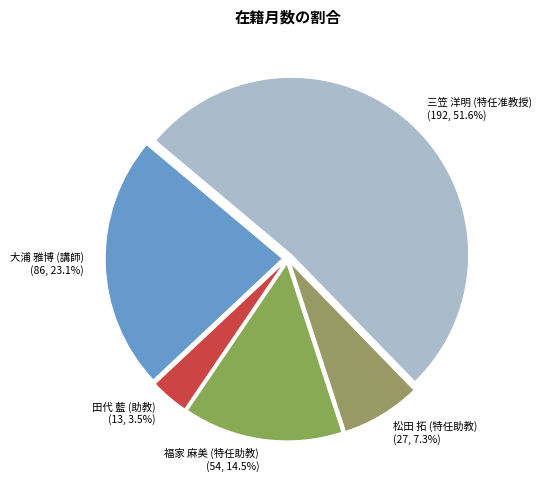

To the nearest percent, what is the difference between the 三笠 洋明 (特任准教授) and 福家 麻美 (特任助教) slice percentages?

37%